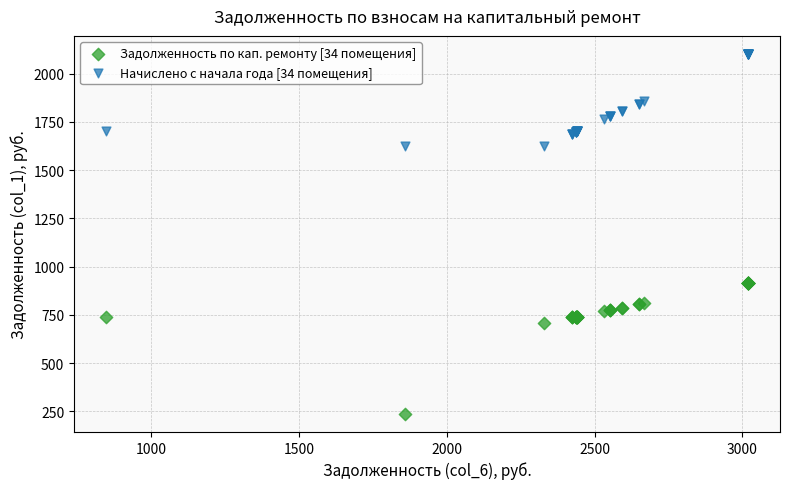

In the Задолженность по кап. ремонту [34 помещения] series, what Y value is closest to 576?

707.6